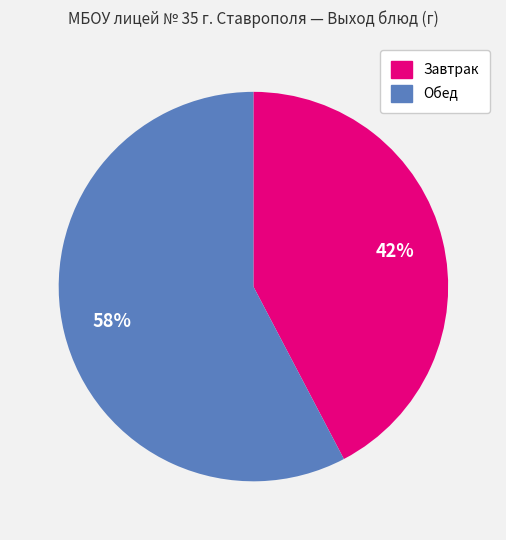

Which has a higher value, Завтрак or Обед?

Обед